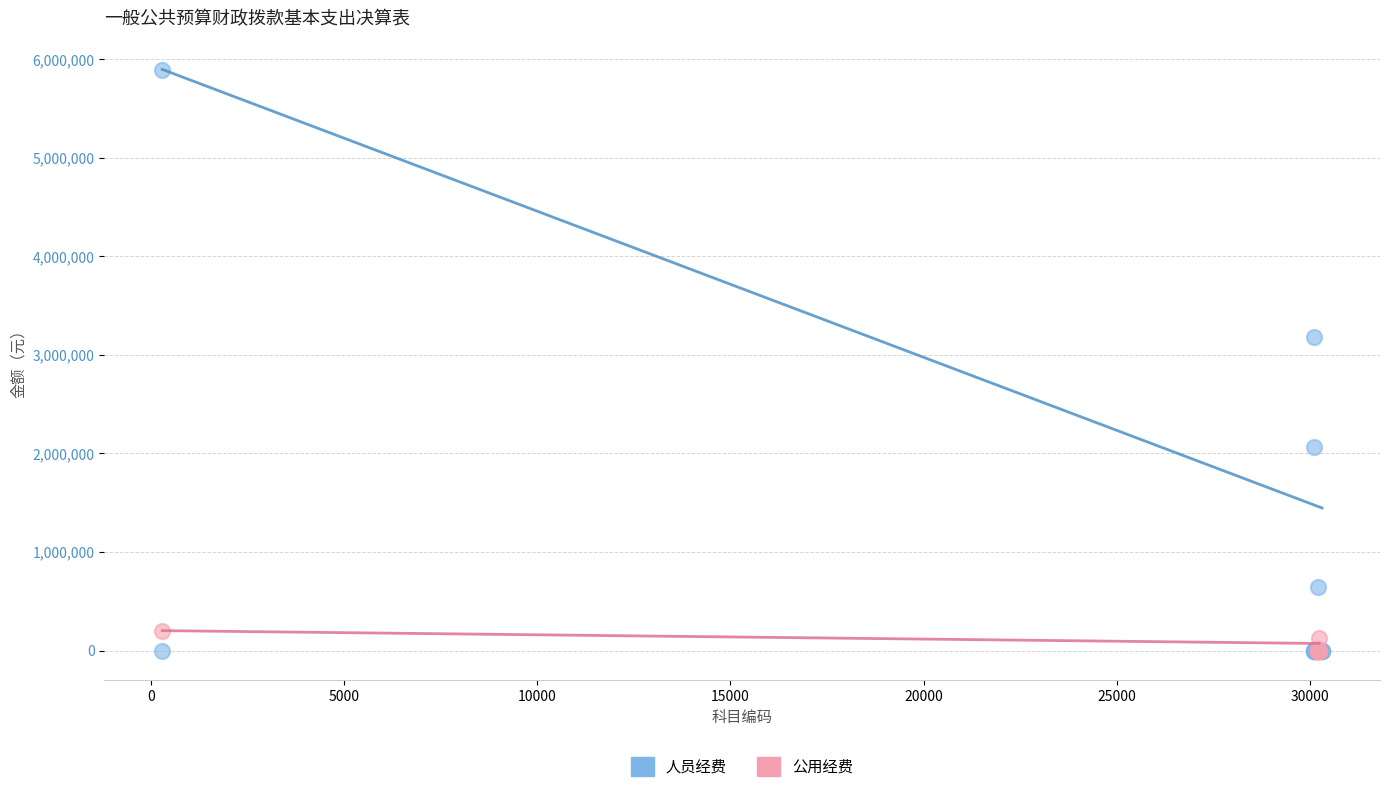

Which series reaches the maximum Y coordinate?

人员经费